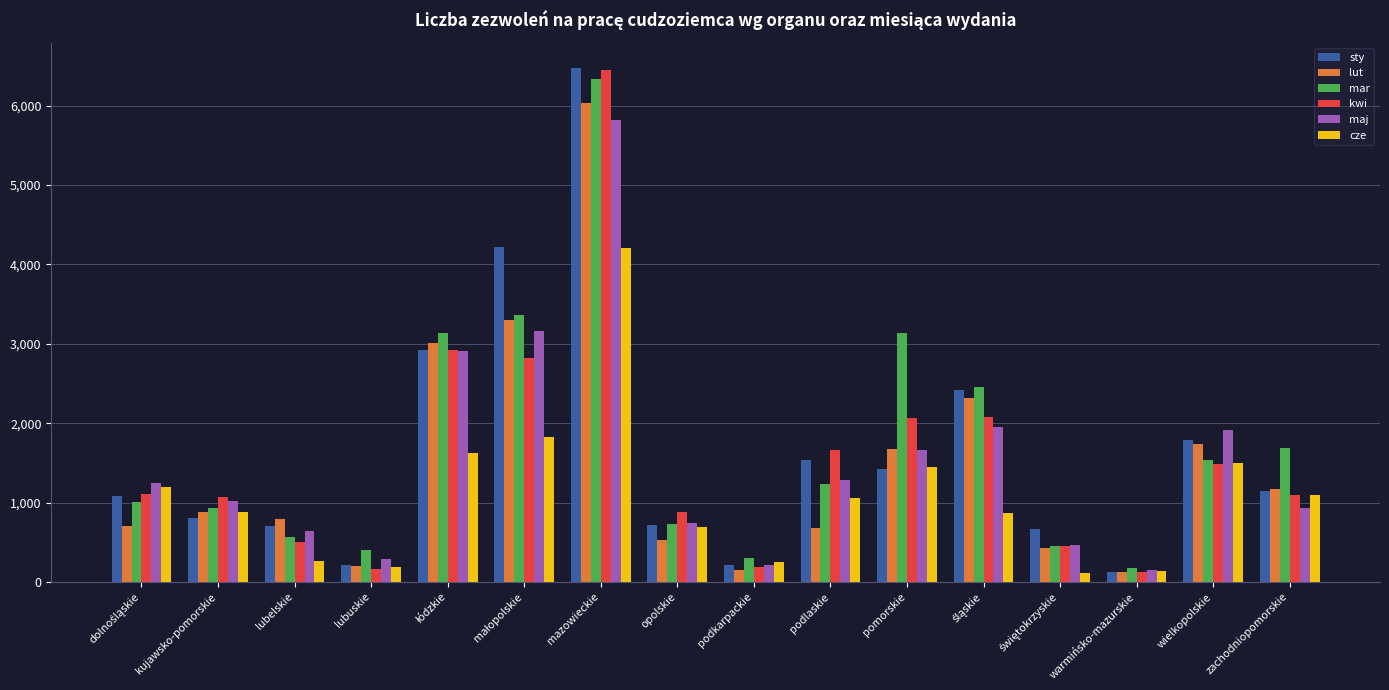

What position from the left is warmińsko-mazurskie?

14